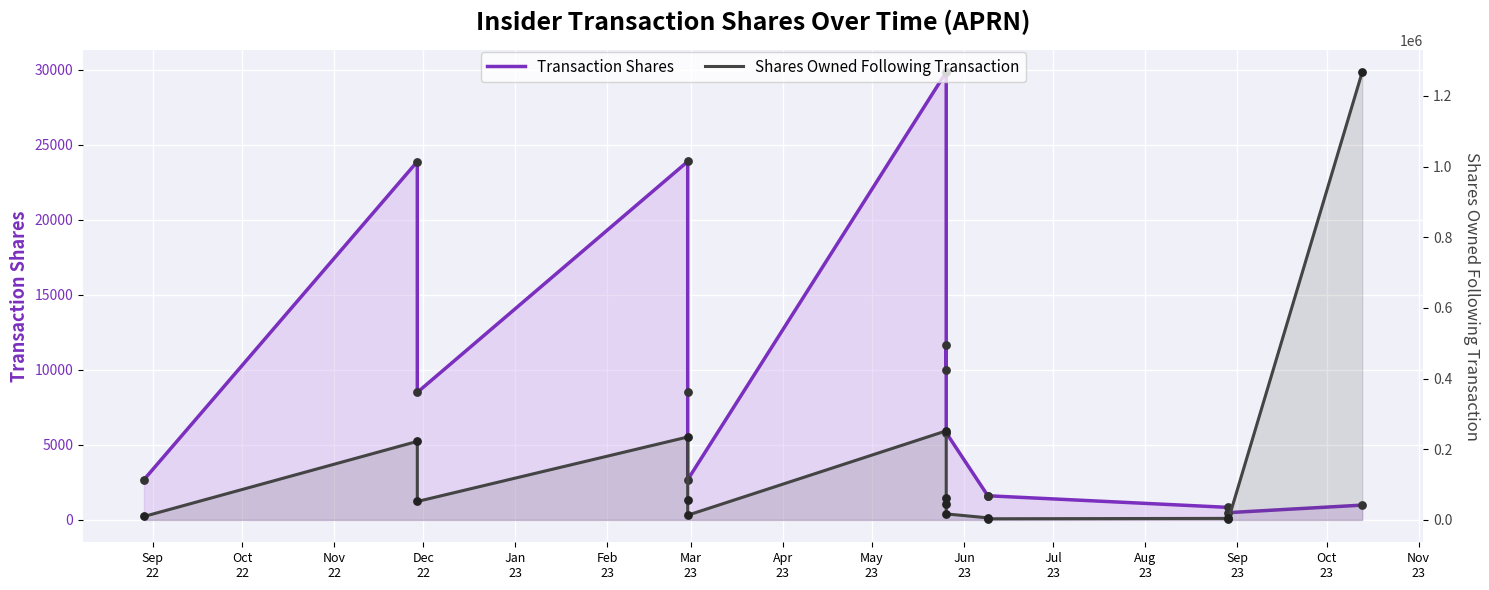

Which series has the largest total across all categories?

Shares Owned Following Transaction